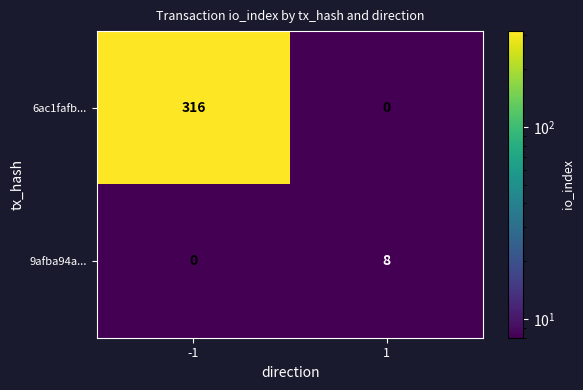

What is the highest value of the 6ac1fafb... series?

316